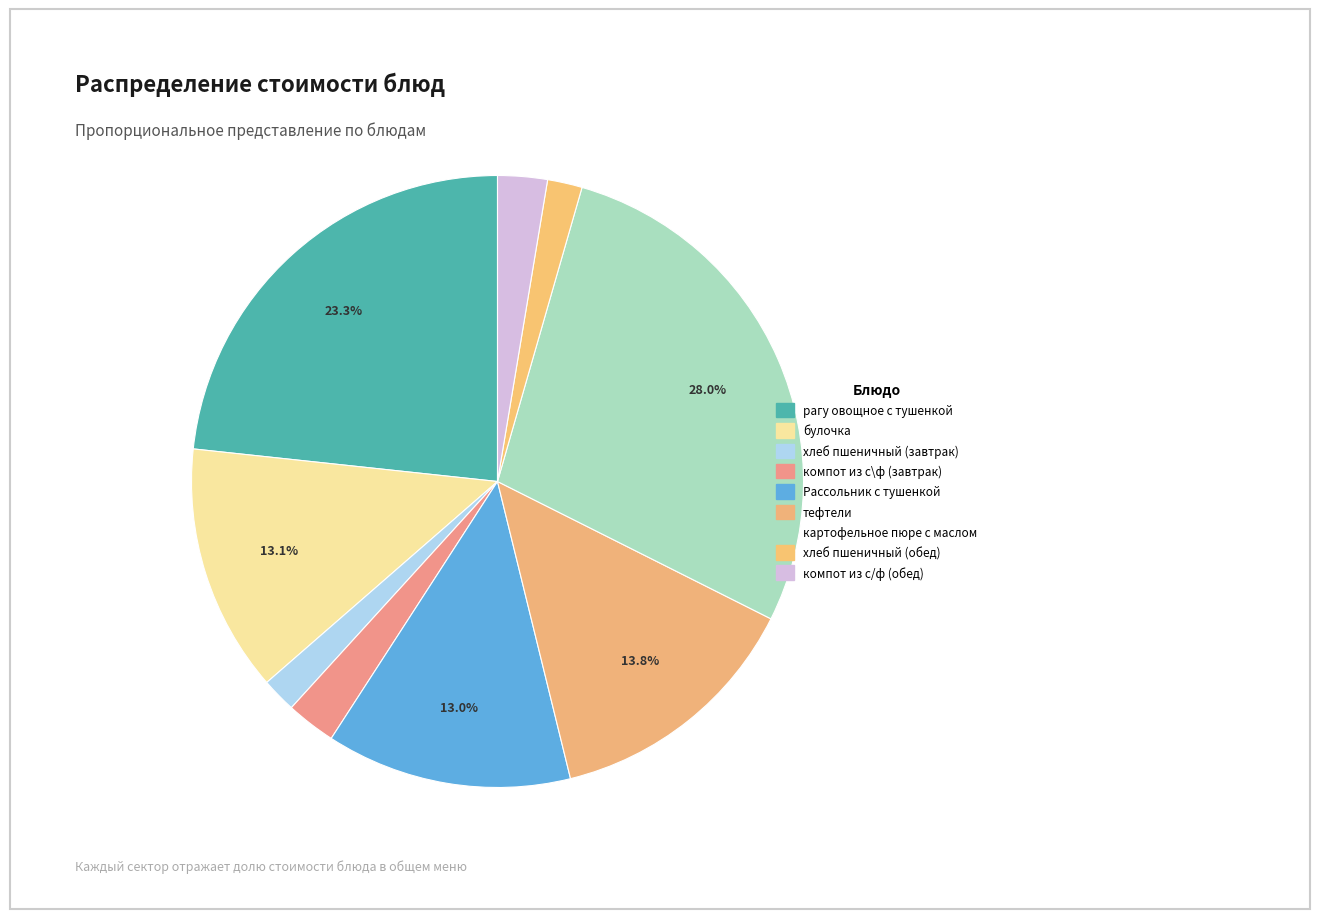

Is компот из с\ф (завтрак) the majority of the pie?

No